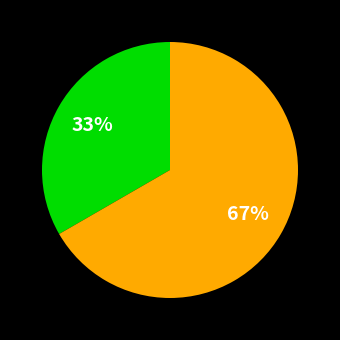

Is there any slice that represents more than half of the pie?

Yes